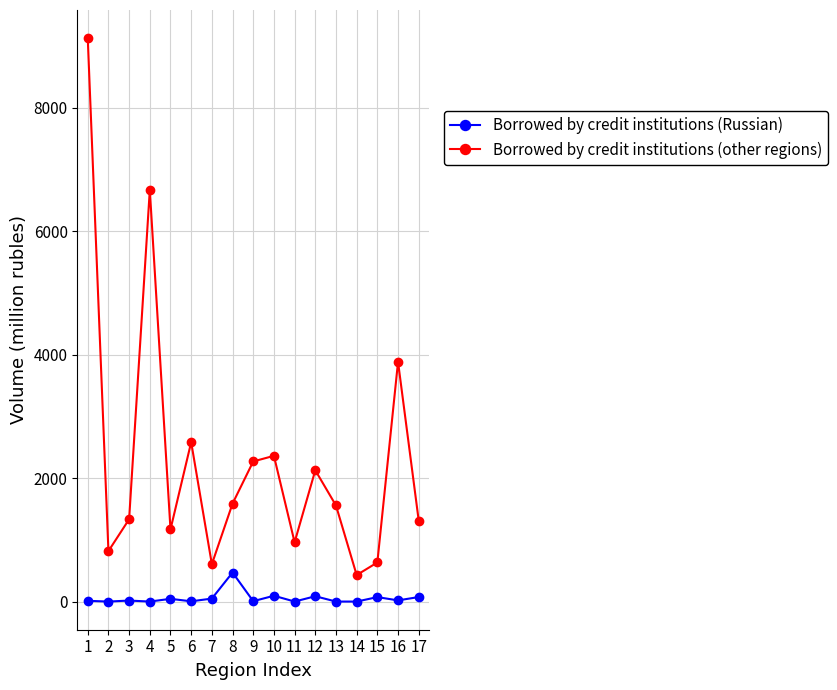

True or false: Borrowed by credit institutions (Russian) has more than 2 points higher than both neighbors.

True